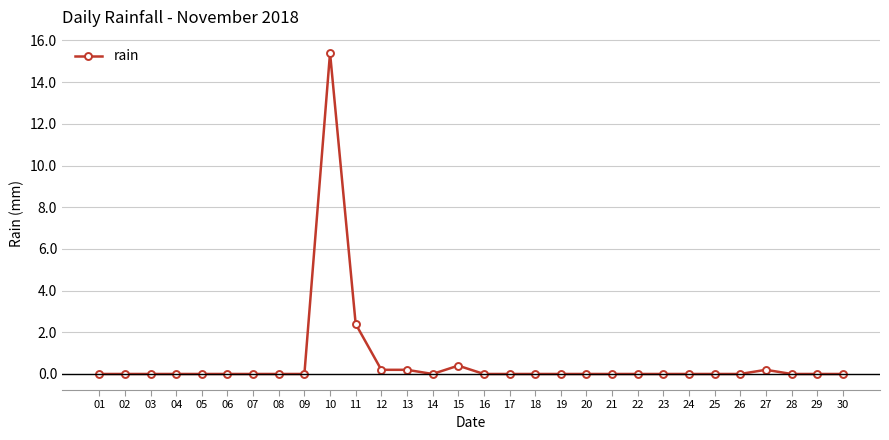

Reading left to right, list all the values displayed in this chart.

0.0	0.0	0.0	0.0	0.0	0.0	0.0	0.0	0.0	15.4	2.4	0.2	0.2	0.0	0.4	0.0	0.0	0.0	0.0	0.0	0.0	0.0	0.0	0.0	0.0	0.0	0.2	0.0	0.0	0.0